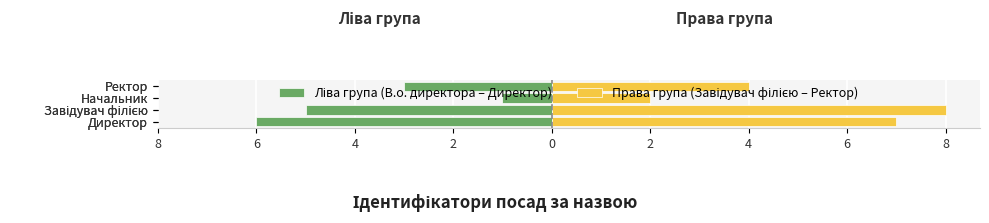

What is the smallest value displayed?

-6